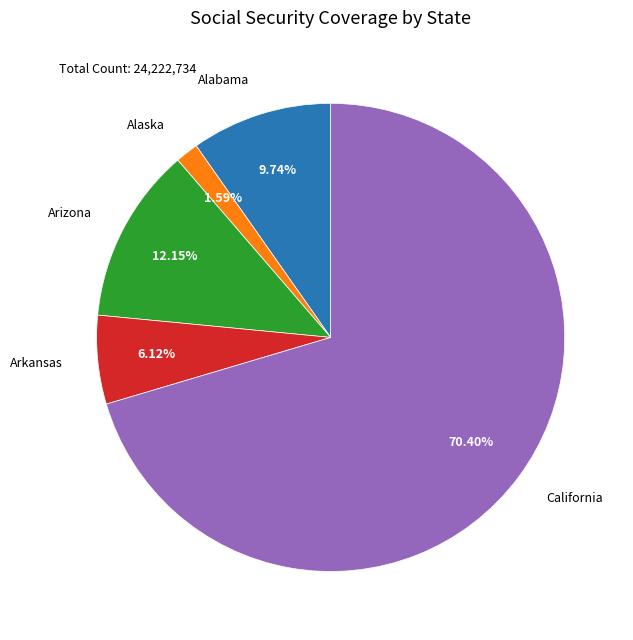

Between Arkansas and Arizona, which is larger?

Arizona